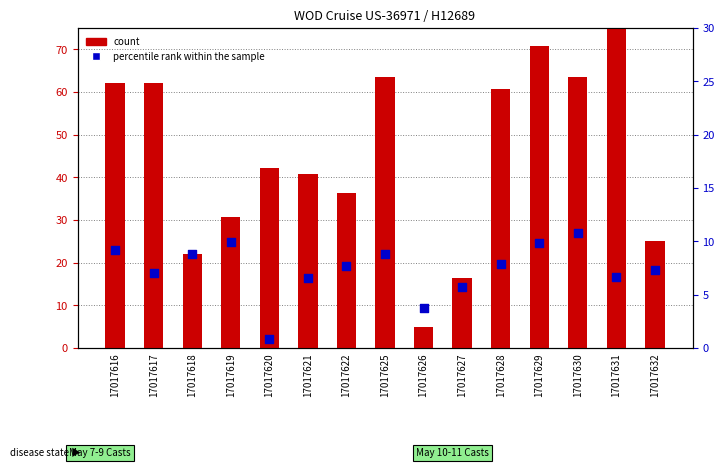

Which series has the largest total across all categories?

count